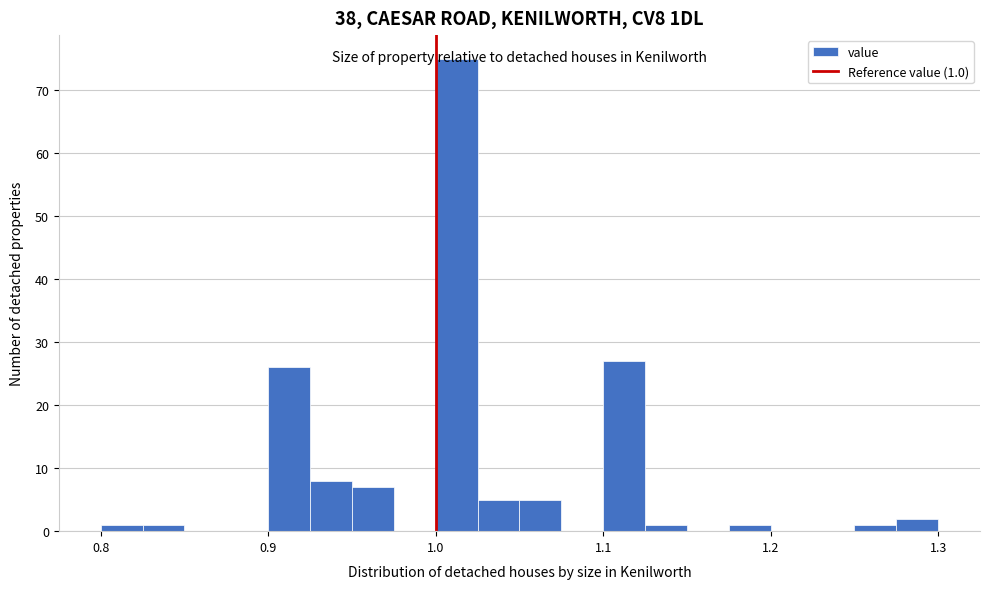

Read against the x-axis, roughly where is the centre of the tallest bar?

1.01